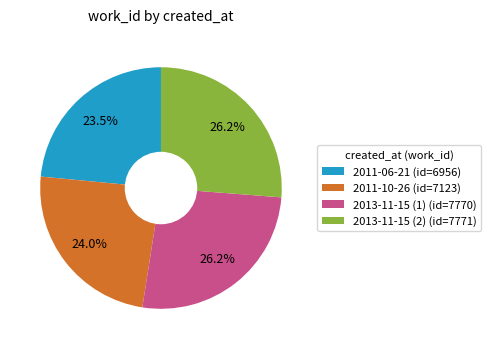

Which slice is the smallest?

2011-06-21 (id=6956)